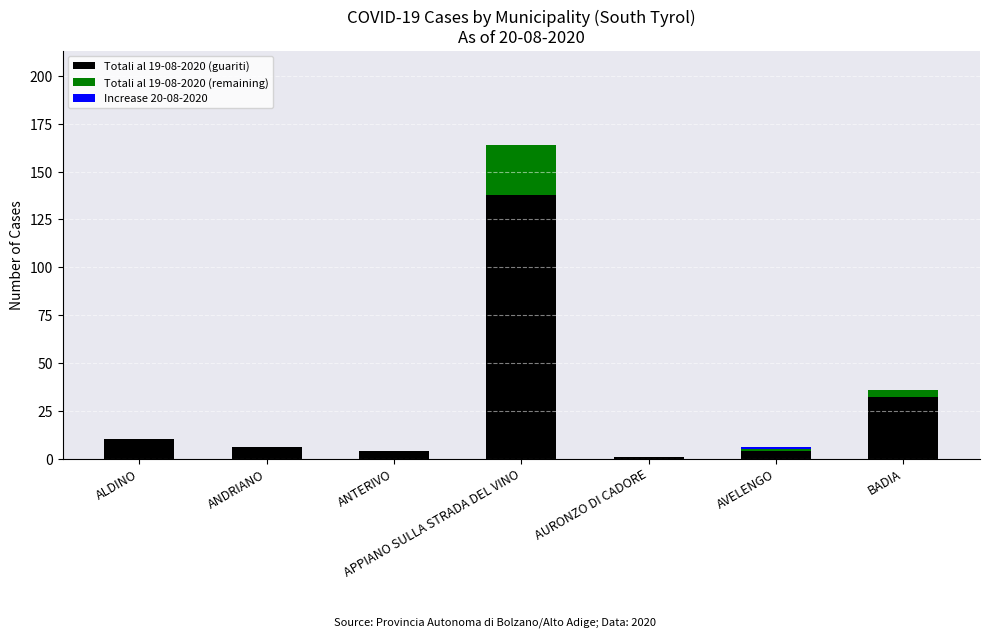

The value of Totali al 19-08-2020 (guariti) at APPIANO SULLA STRADA DEL VINO is 65. True or false?

False